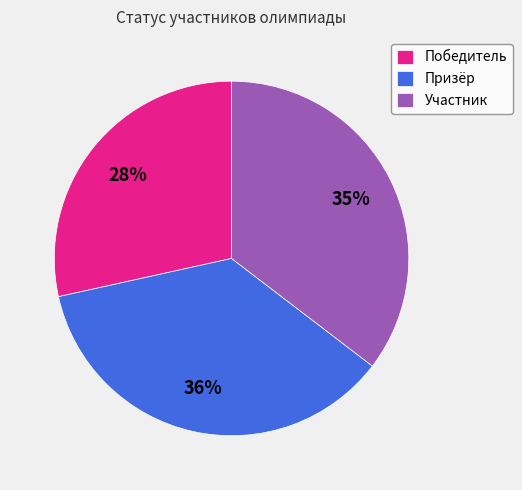

Is there any slice that represents more than half of the pie?

No